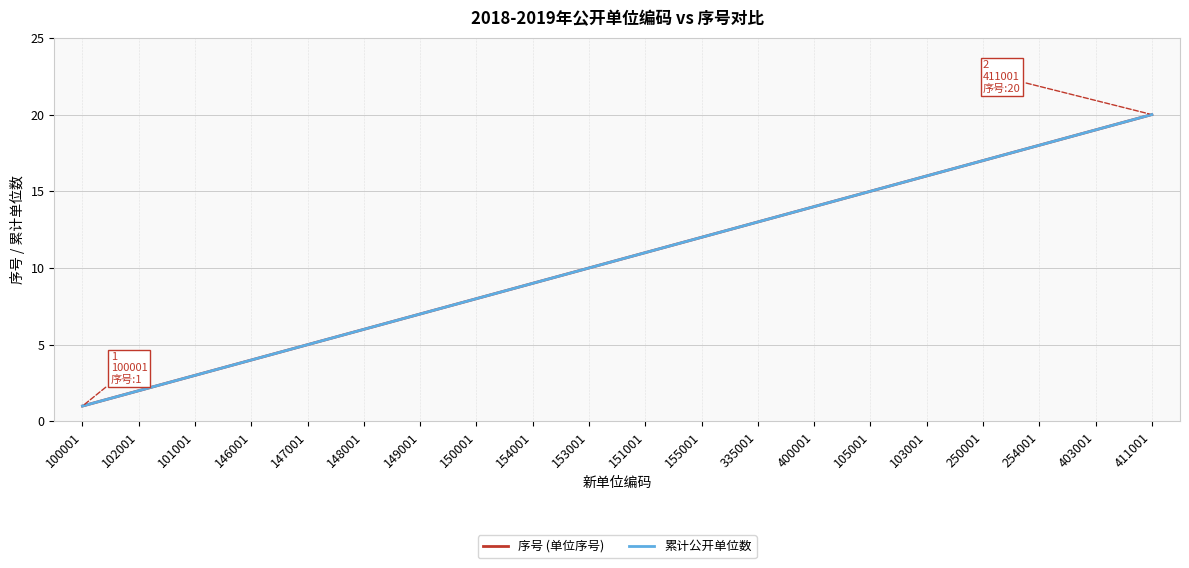

Is this an area chart (filled region under the line)?

No